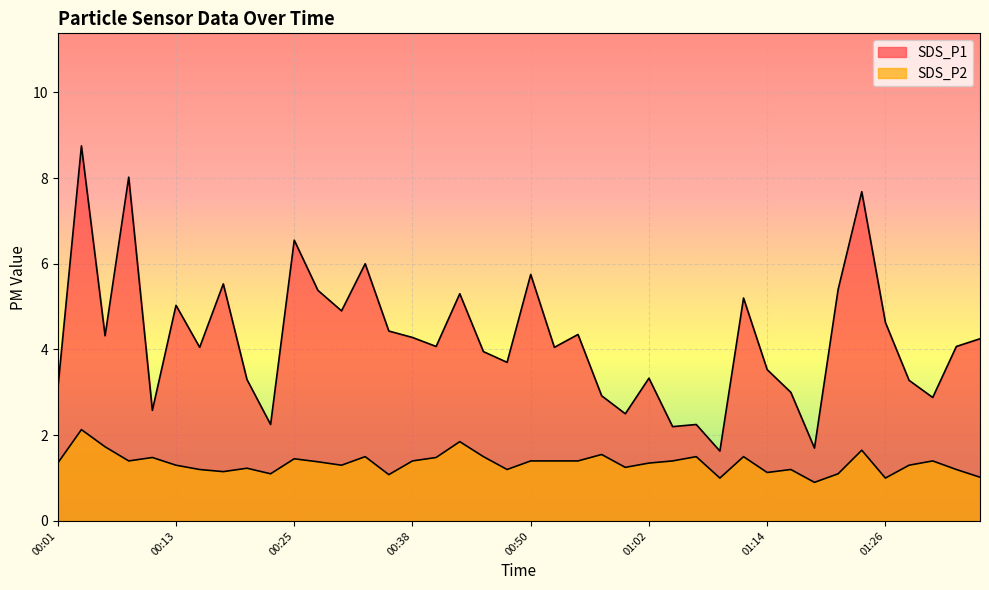

What position from the left is 00:23?

10